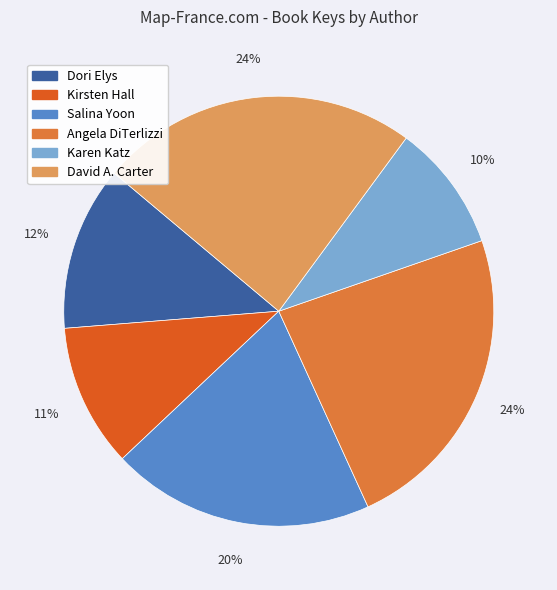

Combined, do Salina Yoon and David A. Carter account for over 50%?

No